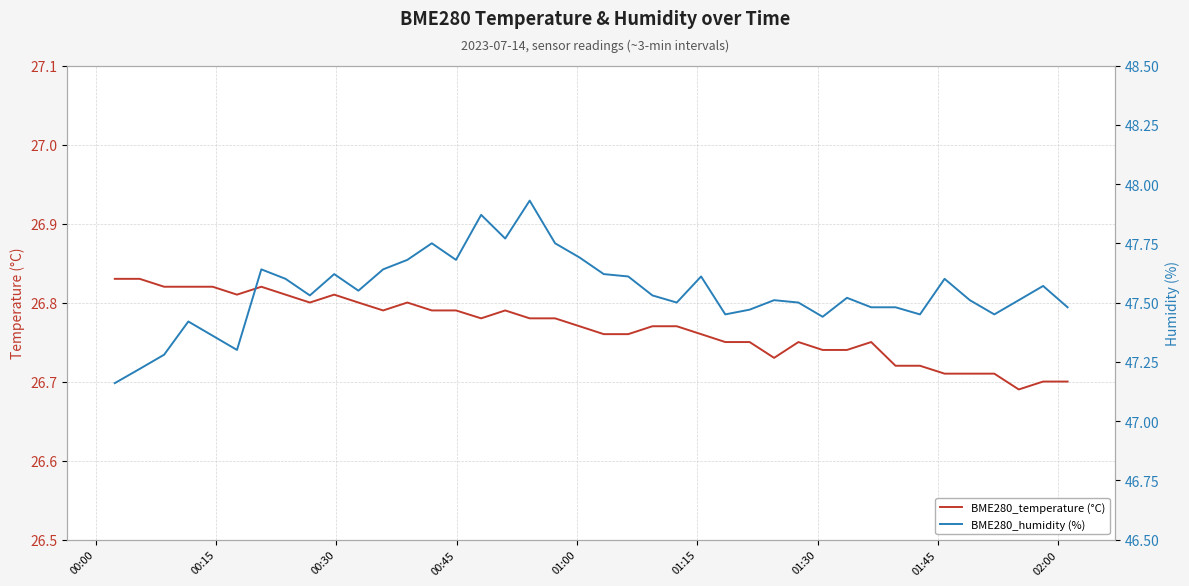

Which series has the largest total across all categories?

BME280_humidity (%)